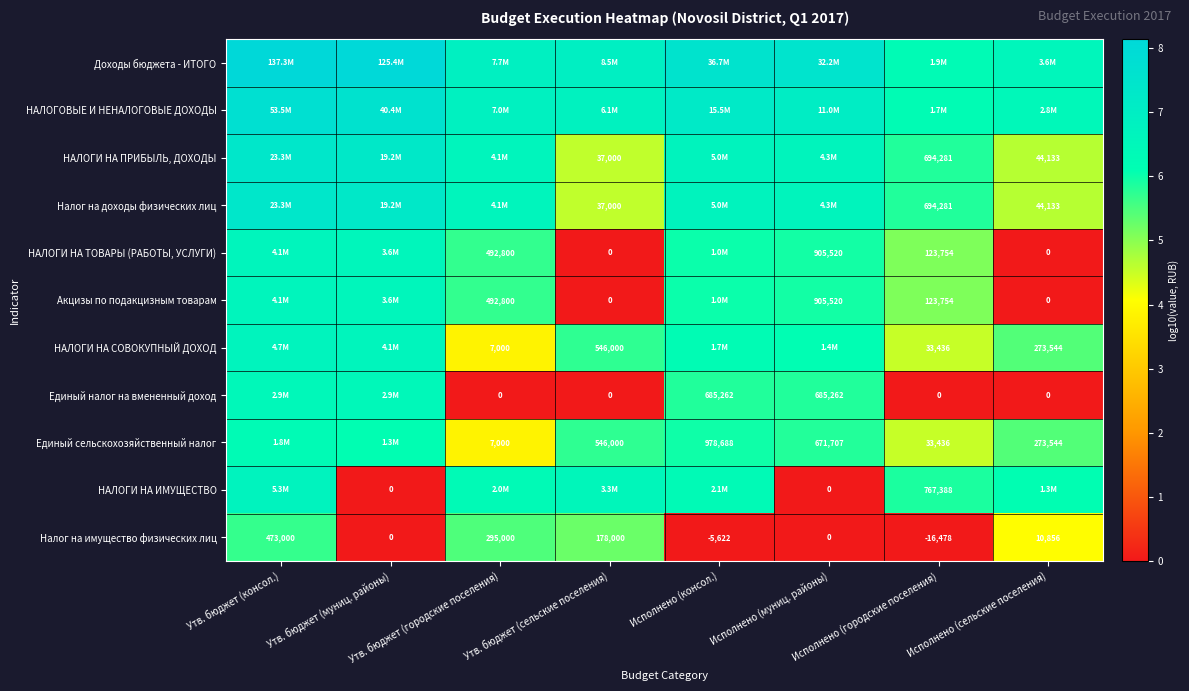

Is it true that Налог на имущество физических лиц equals -2.2 at Исполнено (консол.)?

False